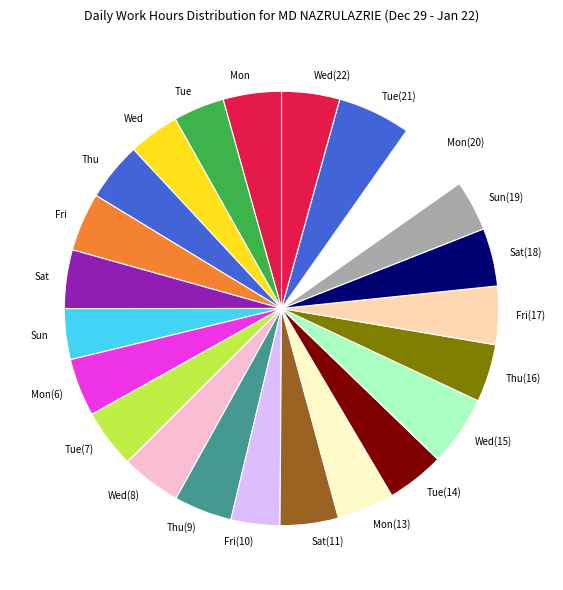

Is the sum of Tue(21) and Wed(22) greater than half?

No